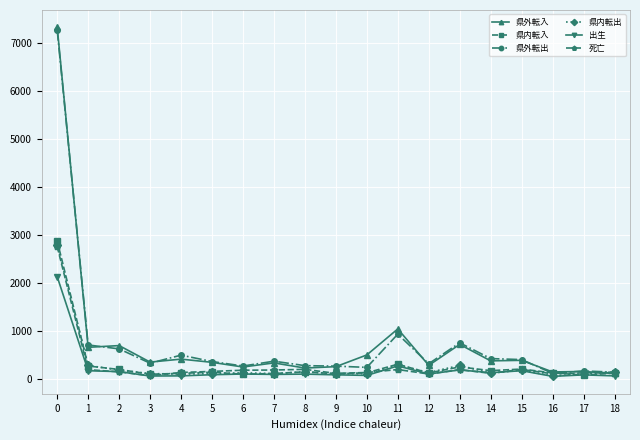

What is the sum of the 県内転入 values at 12 and 10?

260